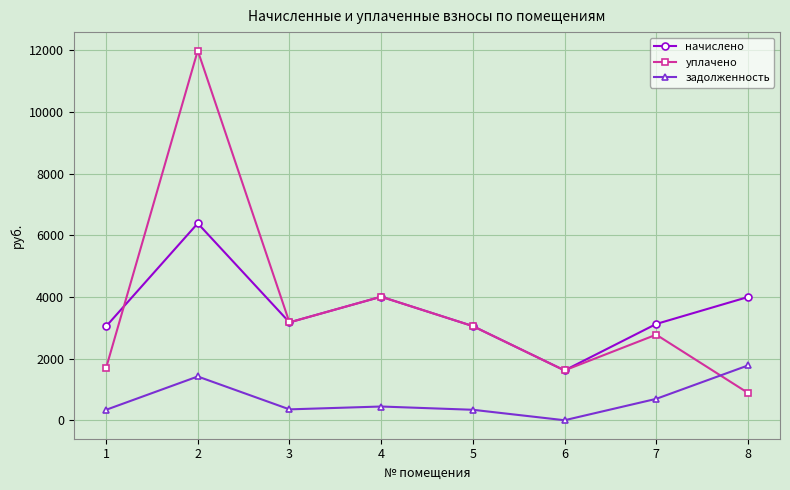

What is the value of the начислено point at the 8th from the left?

3996.2